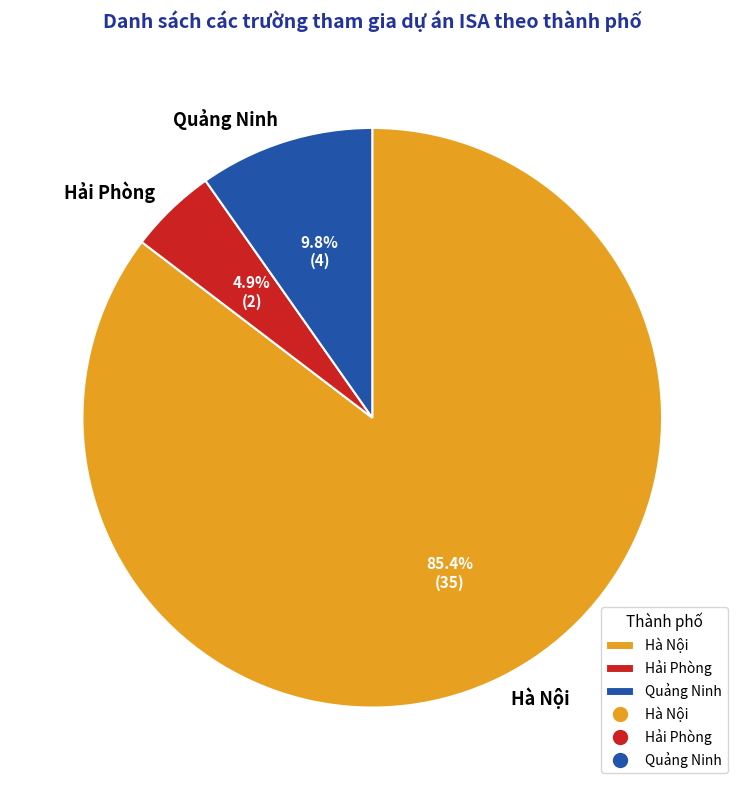

Which category accounts for the majority?

Hà Nội